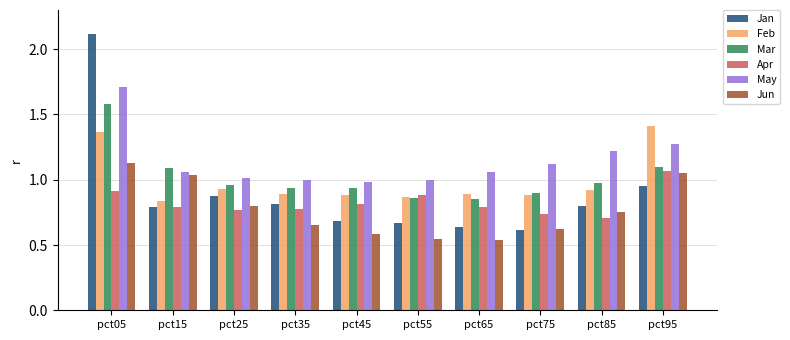

Rank the series by their maximum value, from highest to lowest.

Jan, May, Mar, Feb, Jun, Apr